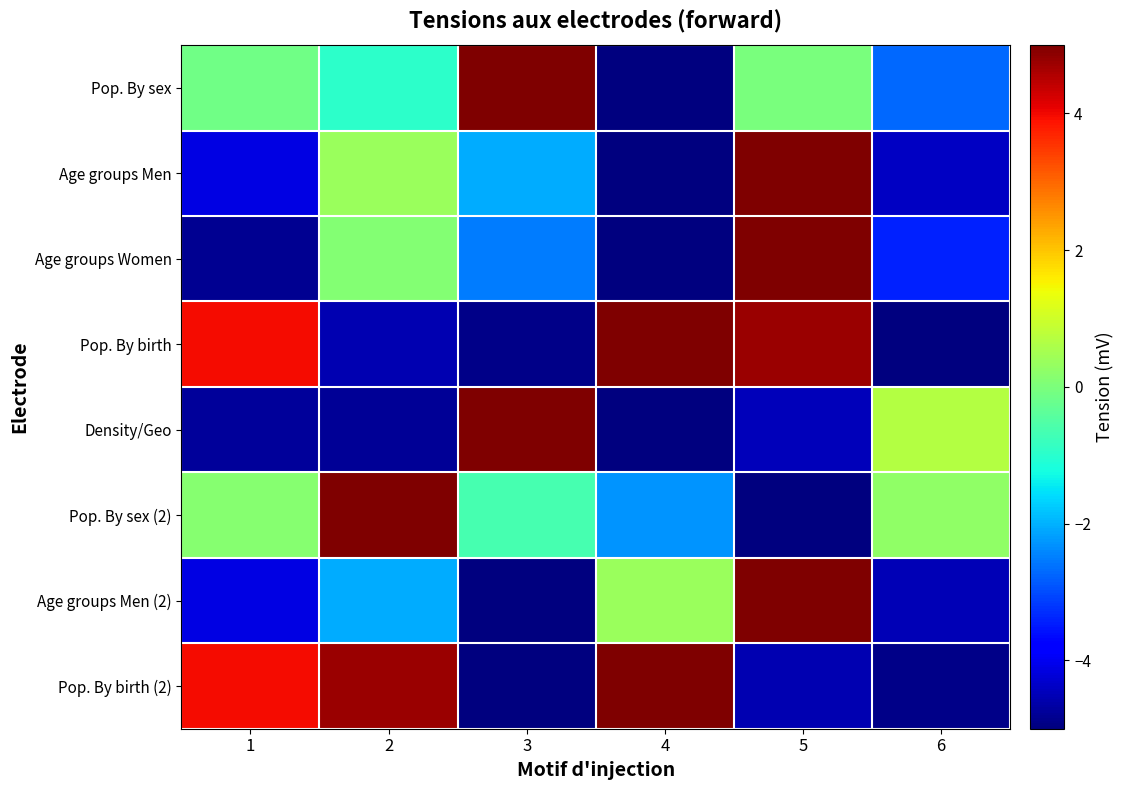

What is the total value across all series at 4?

-11.9